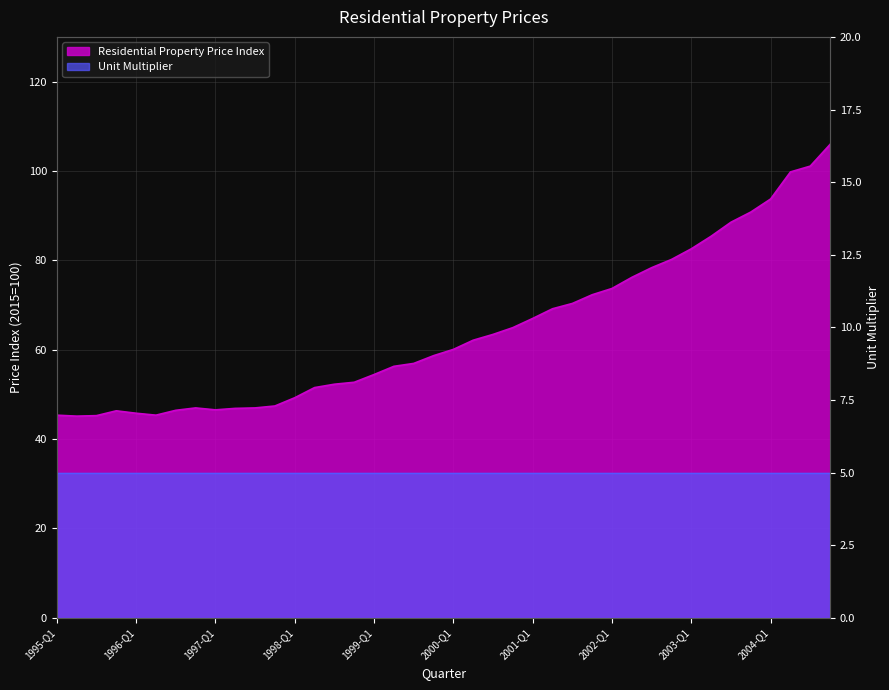

What is the label of the 2nd point from the right?

2004-Q3